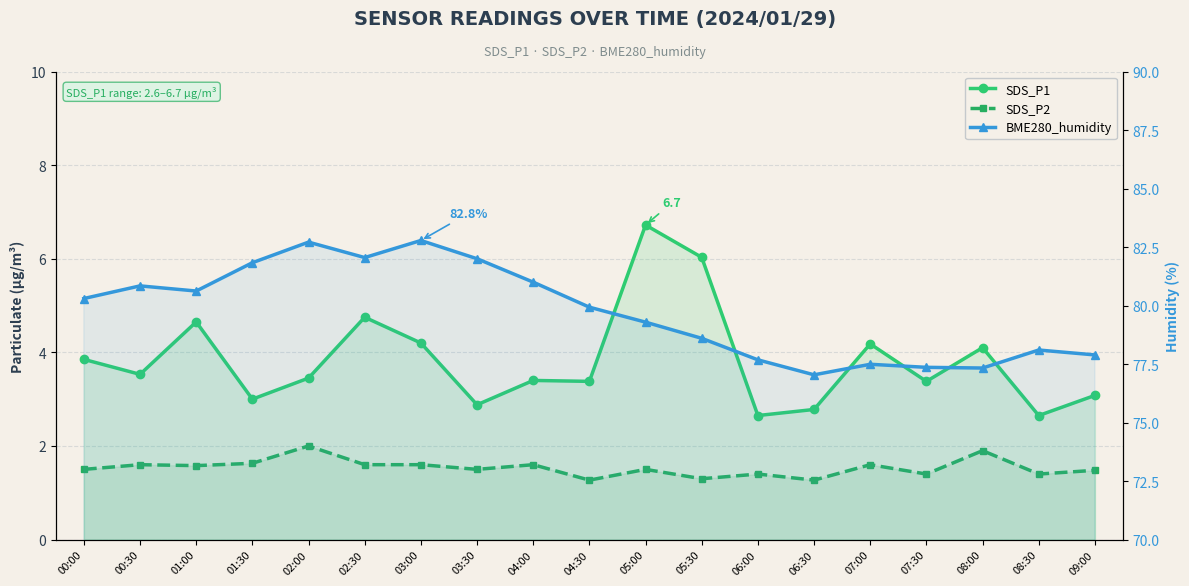

What are all the series names shown in the legend?

SDS_P1, SDS_P2, BME280_humidity